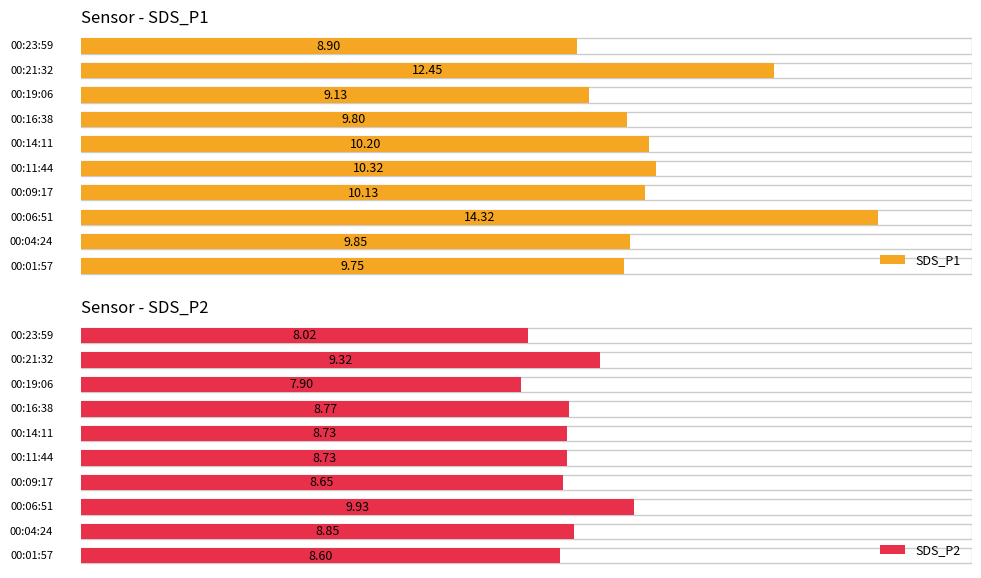

Reading left to right, list all the values displayed in this chart.

SDS_P1: 0=9.8	1=9.8	2=14.3	3=10.1	4=10.3	5=10.2	6=9.8	7=9.1	8=12.4	9=8.9
SDS_P2: 0=8.6	1=8.8	2=9.9	3=8.7	4=8.7	5=8.7	6=8.8	7=7.9	8=9.3	9=8.0